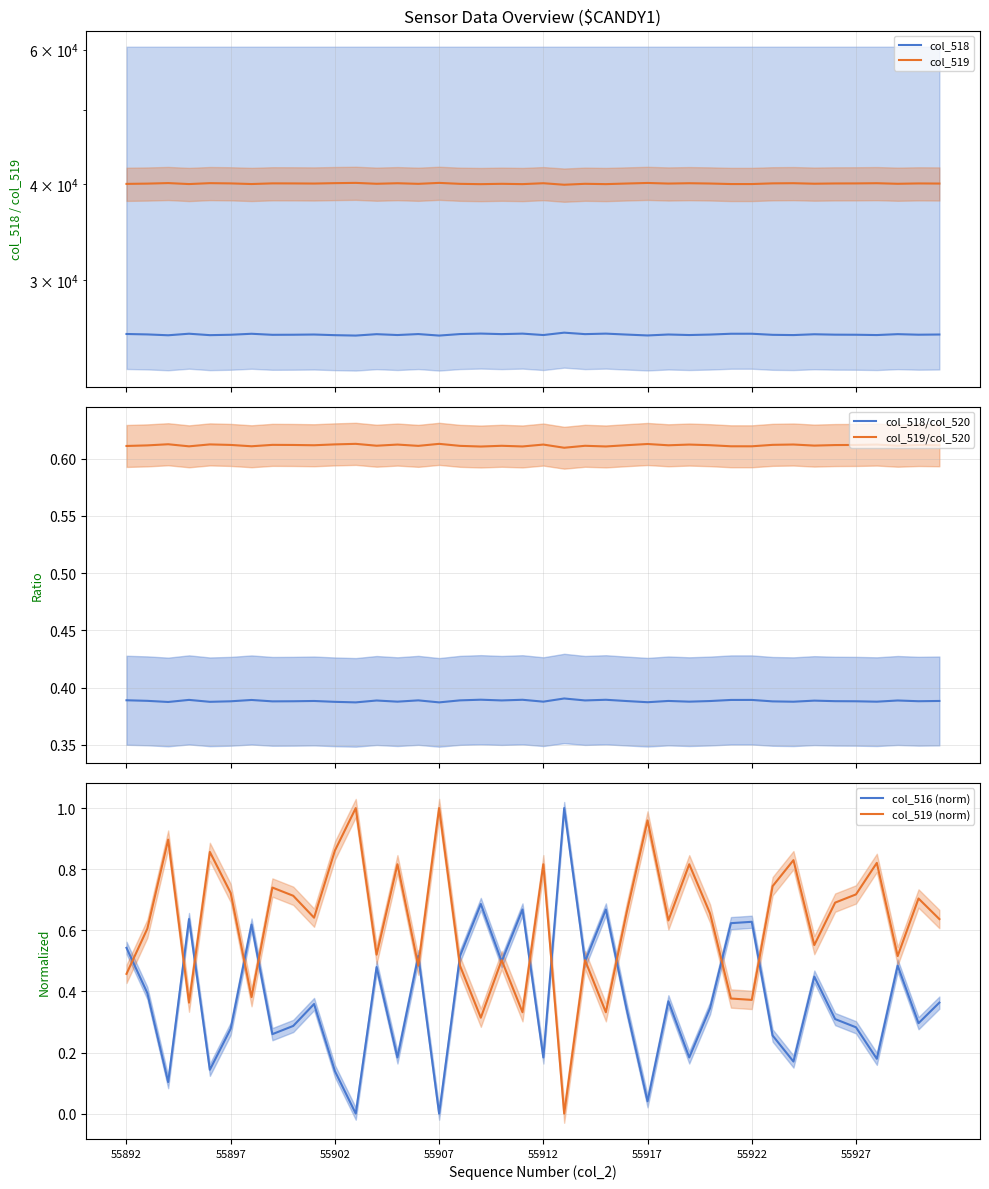

Reading left to right, what are all the values shown in this chart?

col_518: 25486.0	25453.0	25388.0	25507.0	25397.0	25427.0	25503.0	25423.0	25429.0	25445.0	25396.0	25365.0	25472.0	25406.0	25480.0	25365.0	25480.0	25518.0	25476.0	25514.0	25406.0	25588.0	25476.0	25514.0	25441.0	25374.0	25447.0	25406.0	25442.0	25504.0	25505.0	25422.0	25403.0	25465.0	25434.0	25428.0	25405.0	25473.0	25431.0	25446.0
col_519: 40049.0	40082.0	40147.0	40028.0	40138.0	40108.0	40032.0	40112.0	40106.0	40090.0	40139.0	40170.0	40063.0	40129.0	40055.0	40170.0	40055.0	40017.0	40059.0	40021.0	40129.0	39947.0	40059.0	40021.0	40094.0	40161.0	40088.0	40129.0	40093.0	40031.0	40030.0	40113.0	40132.0	40070.0	40101.0	40107.0	40130.0	40062.0	40104.0	40089.0
col_518/col_520: 0.4	0.4	0.4	0.4	0.4	0.4	0.4	0.4	0.4	0.4	0.4	0.4	0.4	0.4	0.4	0.4	0.4	0.4	0.4	0.4	0.4	0.4	0.4	0.4	0.4	0.4	0.4	0.4	0.4	0.4	0.4	0.4	0.4	0.4	0.4	0.4	0.4	0.4	0.4	0.4
col_519/col_520: 0.6	0.6	0.6	0.6	0.6	0.6	0.6	0.6	0.6	0.6	0.6	0.6	0.6	0.6	0.6	0.6	0.6	0.6	0.6	0.6	0.6	0.6	0.6	0.6	0.6	0.6	0.6	0.6	0.6	0.6	0.6	0.6	0.6	0.6	0.6	0.6	0.6	0.6	0.6	0.6
col_516 (norm): 0.5	0.4	0.1	0.6	0.1	0.3	0.6	0.3	0.3	0.4	0.1	0.0	0.5	0.2	0.5	0.0	0.5	0.7	0.5	0.7	0.2	1.0	0.5	0.7	0.3	0.0	0.4	0.2	0.3	0.6	0.6	0.3	0.2	0.4	0.3	0.3	0.2	0.5	0.3	0.4
col_519 (norm): 0.5	0.6	0.9	0.4	0.9	0.7	0.4	0.7	0.7	0.6	0.9	1.0	0.5	0.8	0.5	1.0	0.5	0.3	0.5	0.3	0.8	0.0	0.5	0.3	0.7	1.0	0.6	0.8	0.7	0.4	0.4	0.7	0.8	0.6	0.7	0.7	0.8	0.5	0.7	0.6